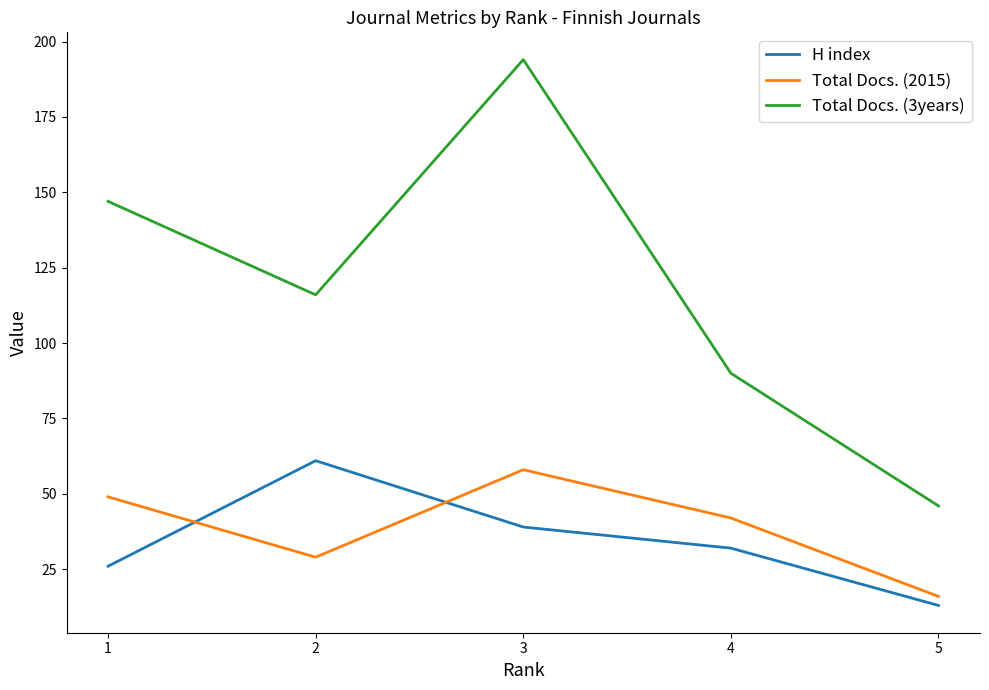

True or false: Total Docs. (3years) and Total Docs. (2015) cross at least once.

False